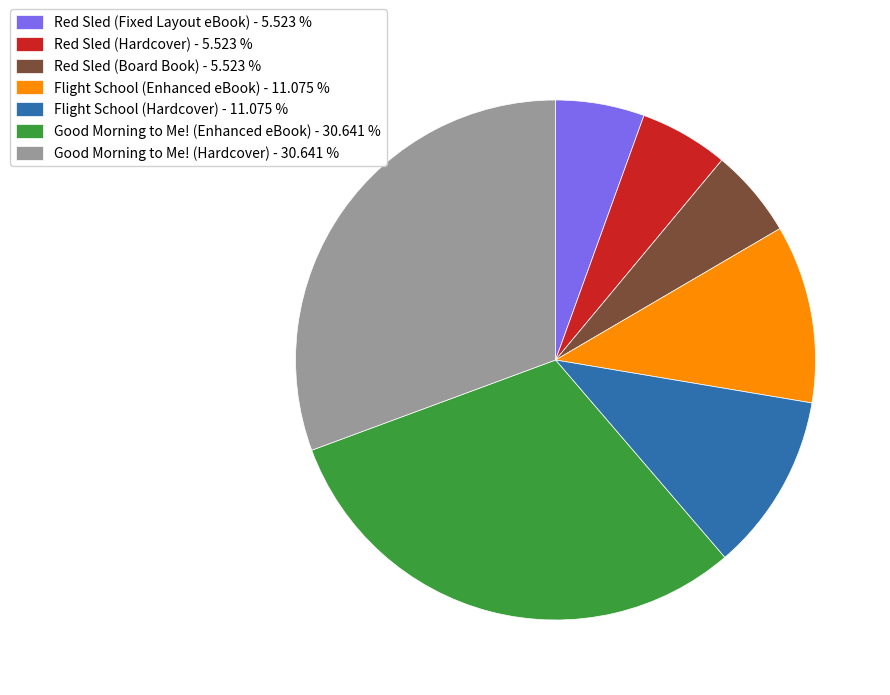

Does Red Sled (Hardcover) - 5.523 % account for over 50% of the chart?

No